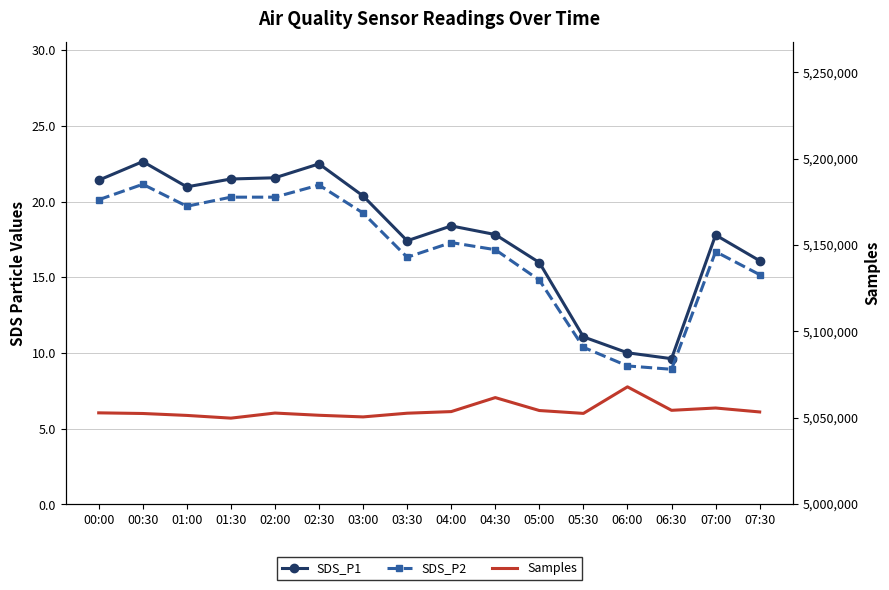

What is the difference between the highest and lowest values at 07:00?

5055497.3